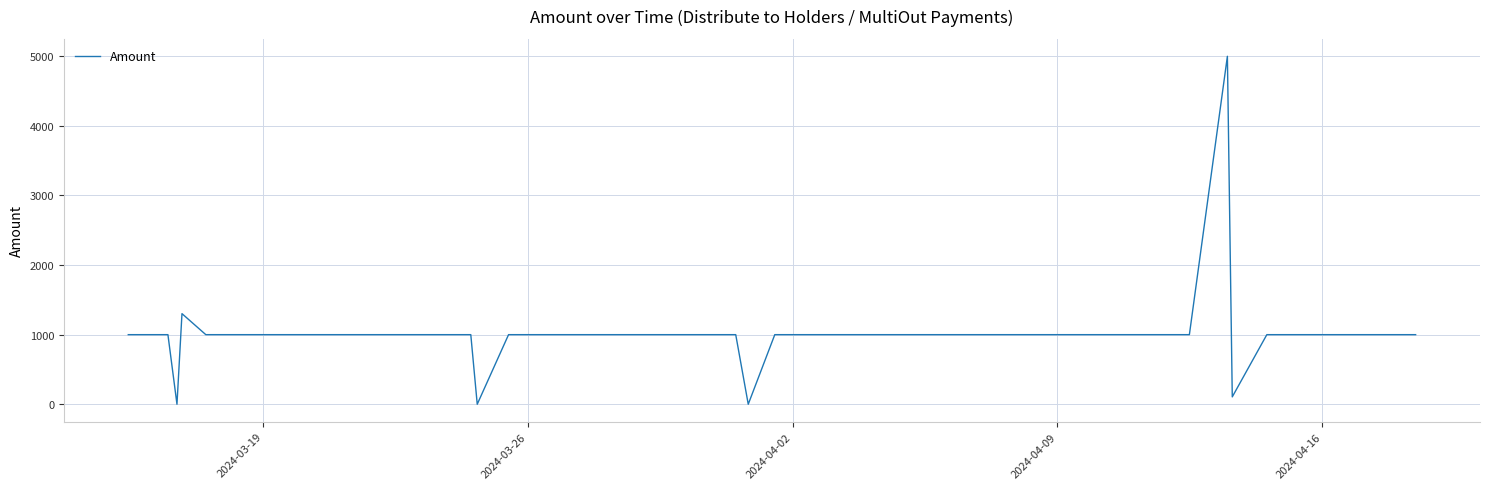

What is the difference between the maximum and minimum values?

4999.8